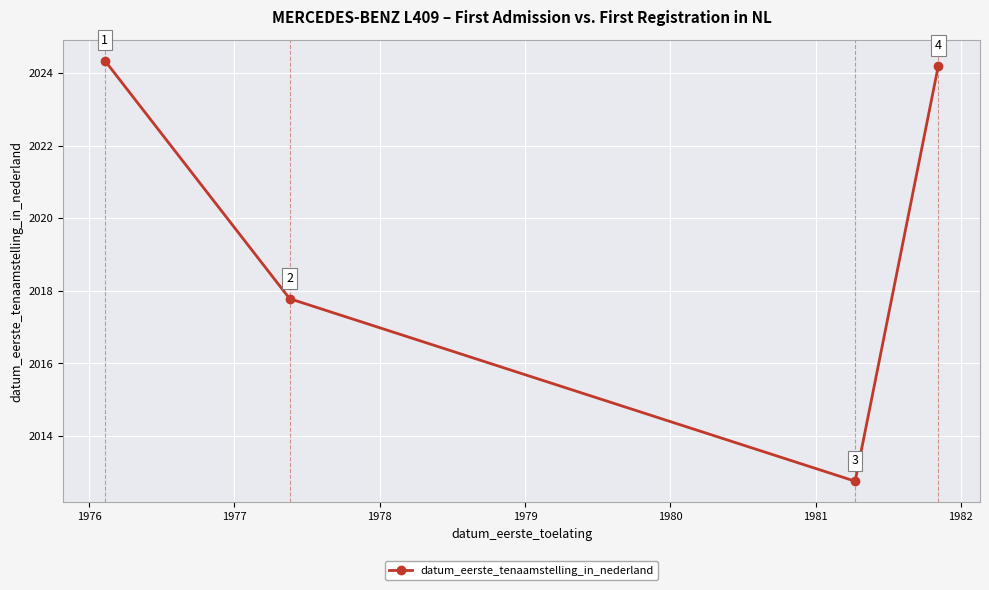

Is this an area chart (filled region under the line)?

No